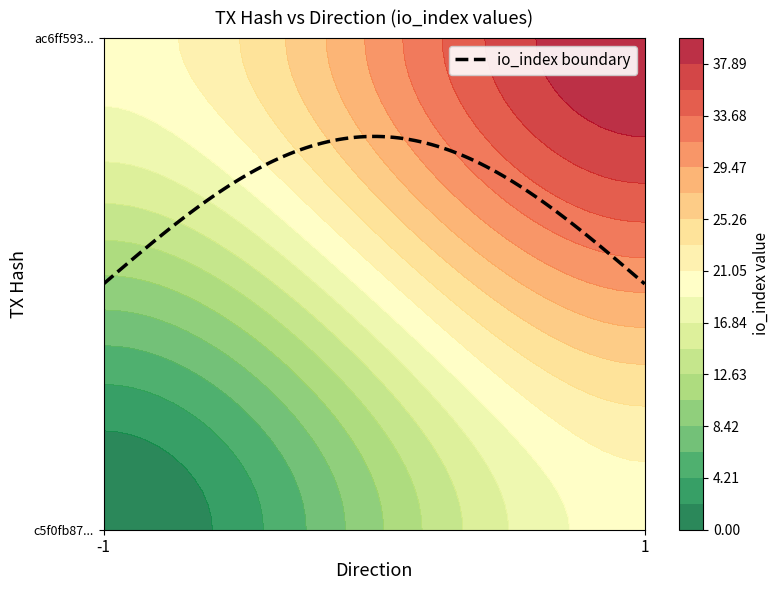

How many data points in ac6ff593a49bb780207c5a2755cd806c0e6da26 are less than 40?

1